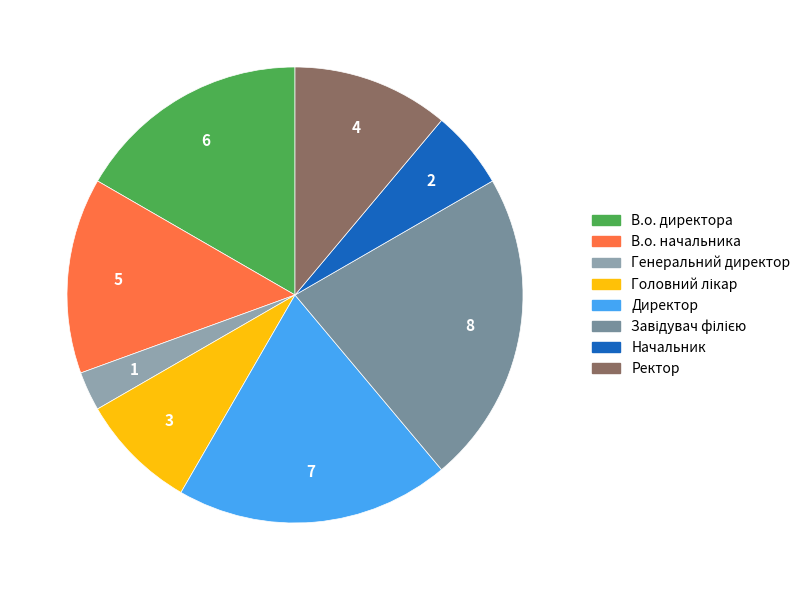

How many segments does this pie chart have?

8